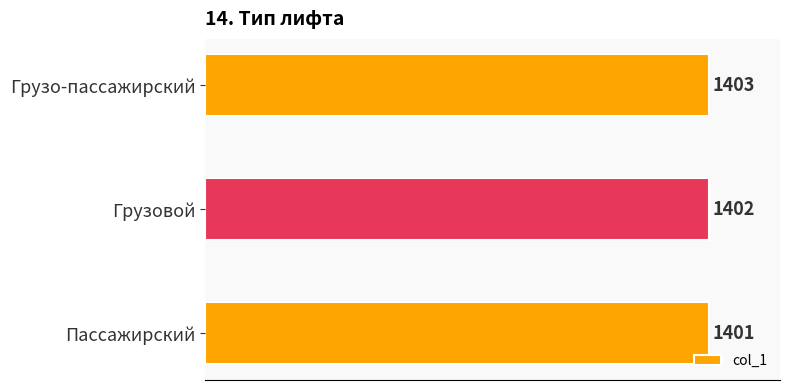

The chart shows a value of 1403 at Грузо-пассажирский. True or false?

True